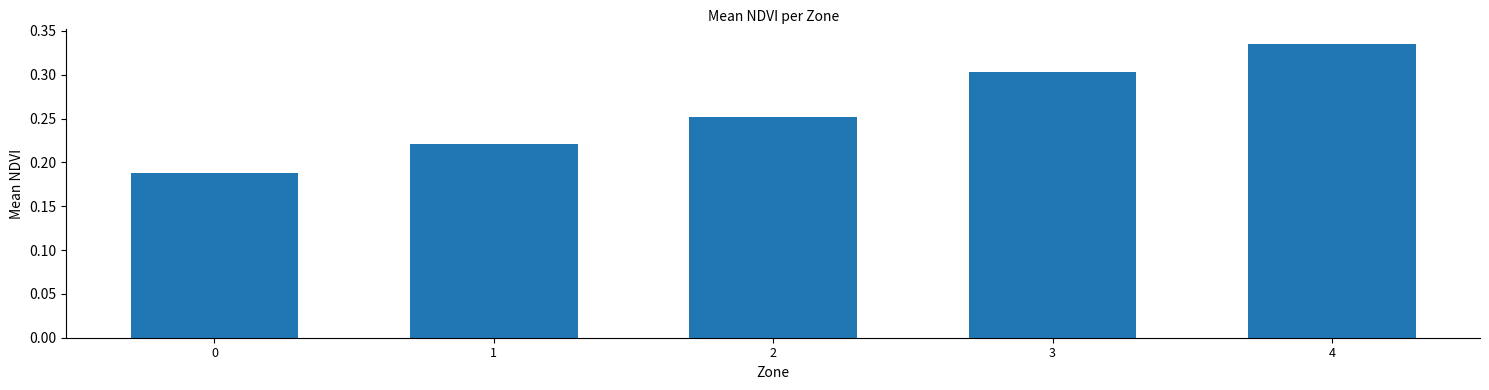

Count the number of data series in this chart.

1